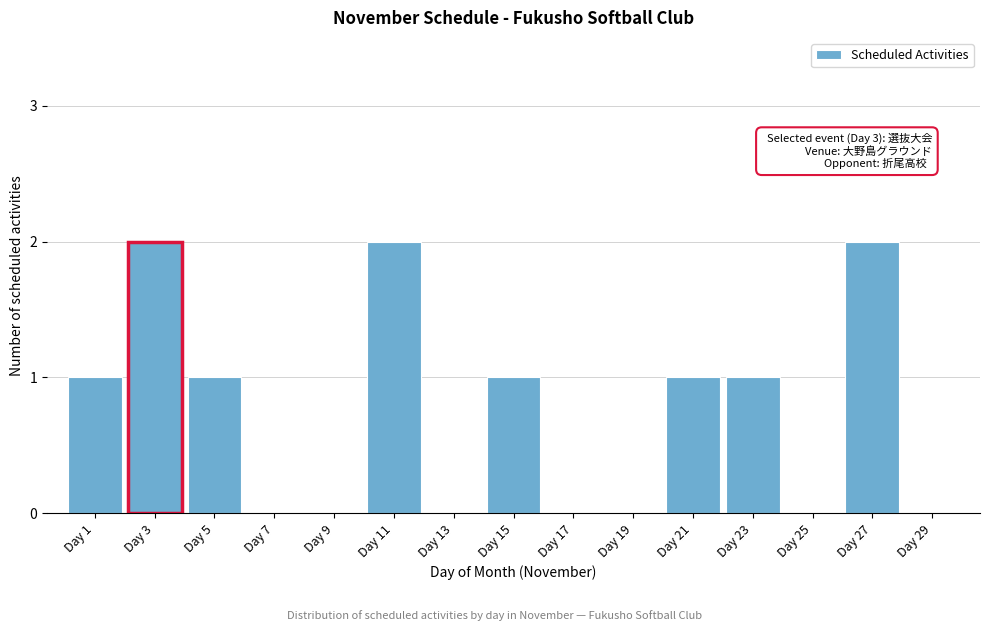

Reading left to right, list all the values displayed in this chart.

Day 1=1	Day 3=2	Day 5=1	Day 7=0	Day 9=0	Day 11=2	Day 13=0	Day 15=1	Day 17=0	Day 19=0	Day 21=1	Day 23=1	Day 25=0	Day 27=2	Day 29=0